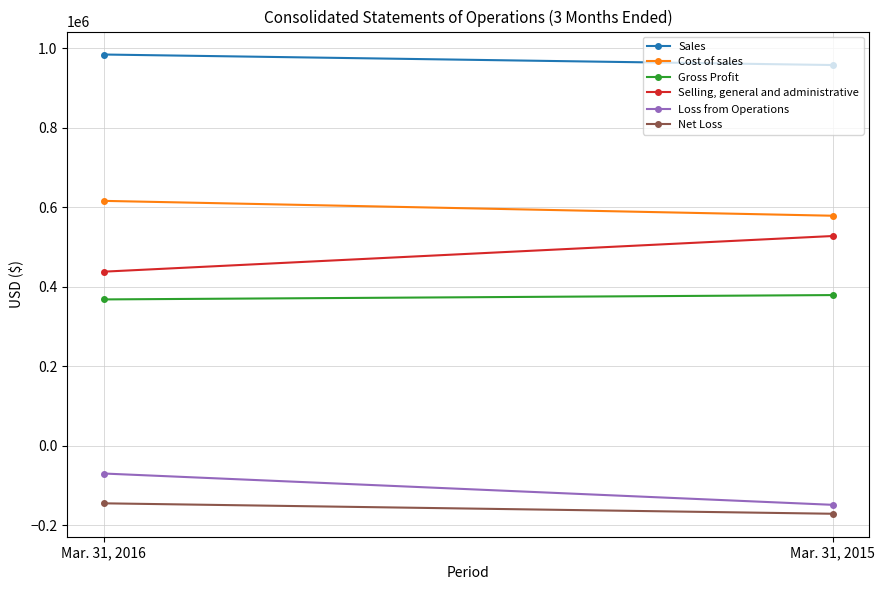

The Sales series shows 1694136 at Mar. 31, 2016. True or false?

False